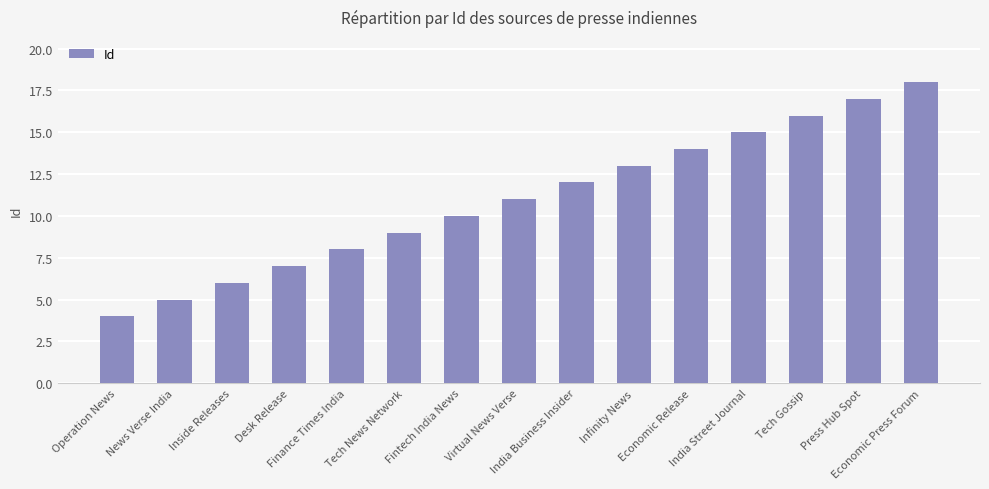

Where is the data nearest to the value 11?

Virtual News Verse